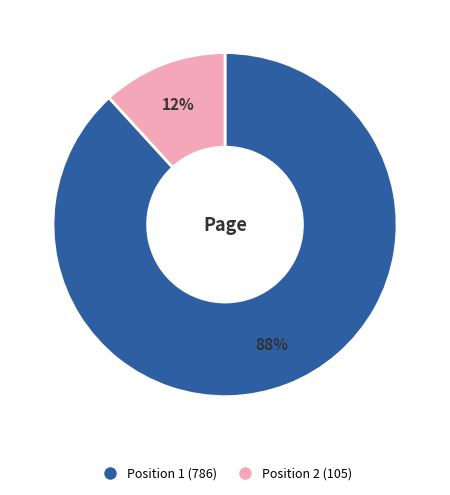

Is there a majority slice in this chart?

Yes